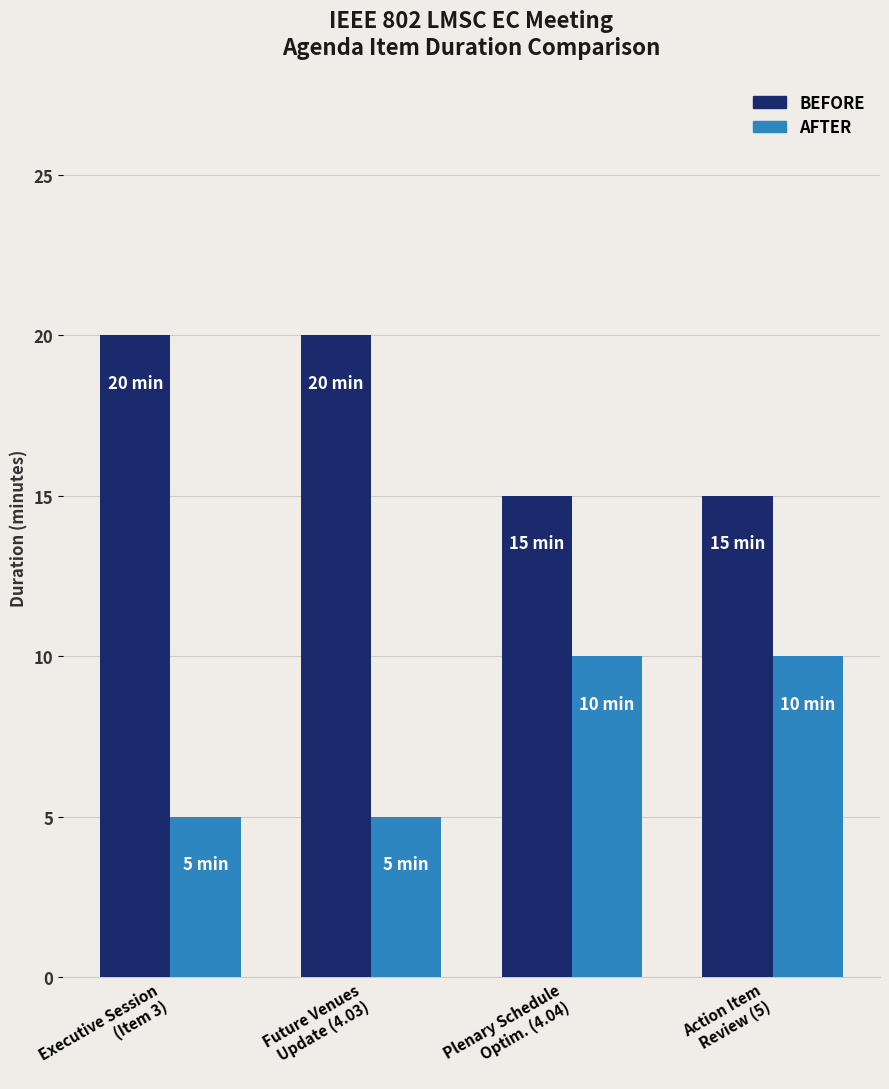

What is the lowest value of the AFTER series?

5